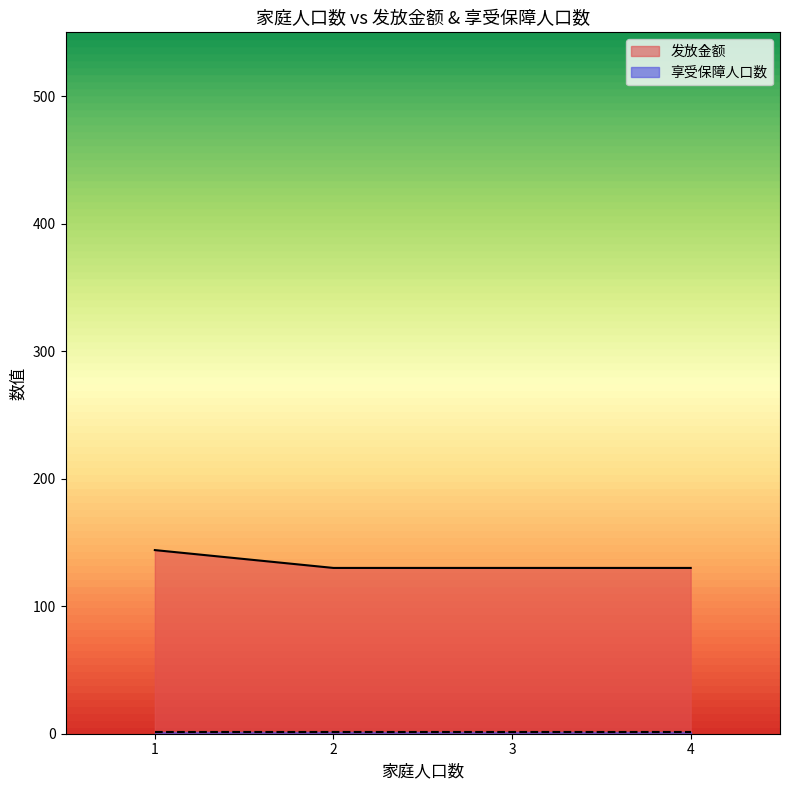

Rank the series at 1 from highest to lowest value.

发放金额, 享受保障人口数